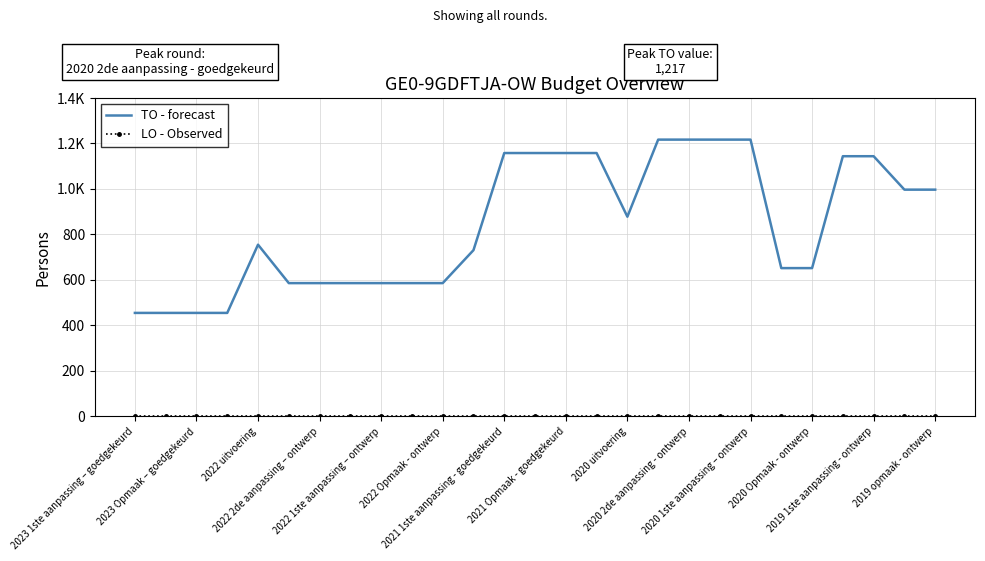

What is the average value of the TO - forecast series?

844